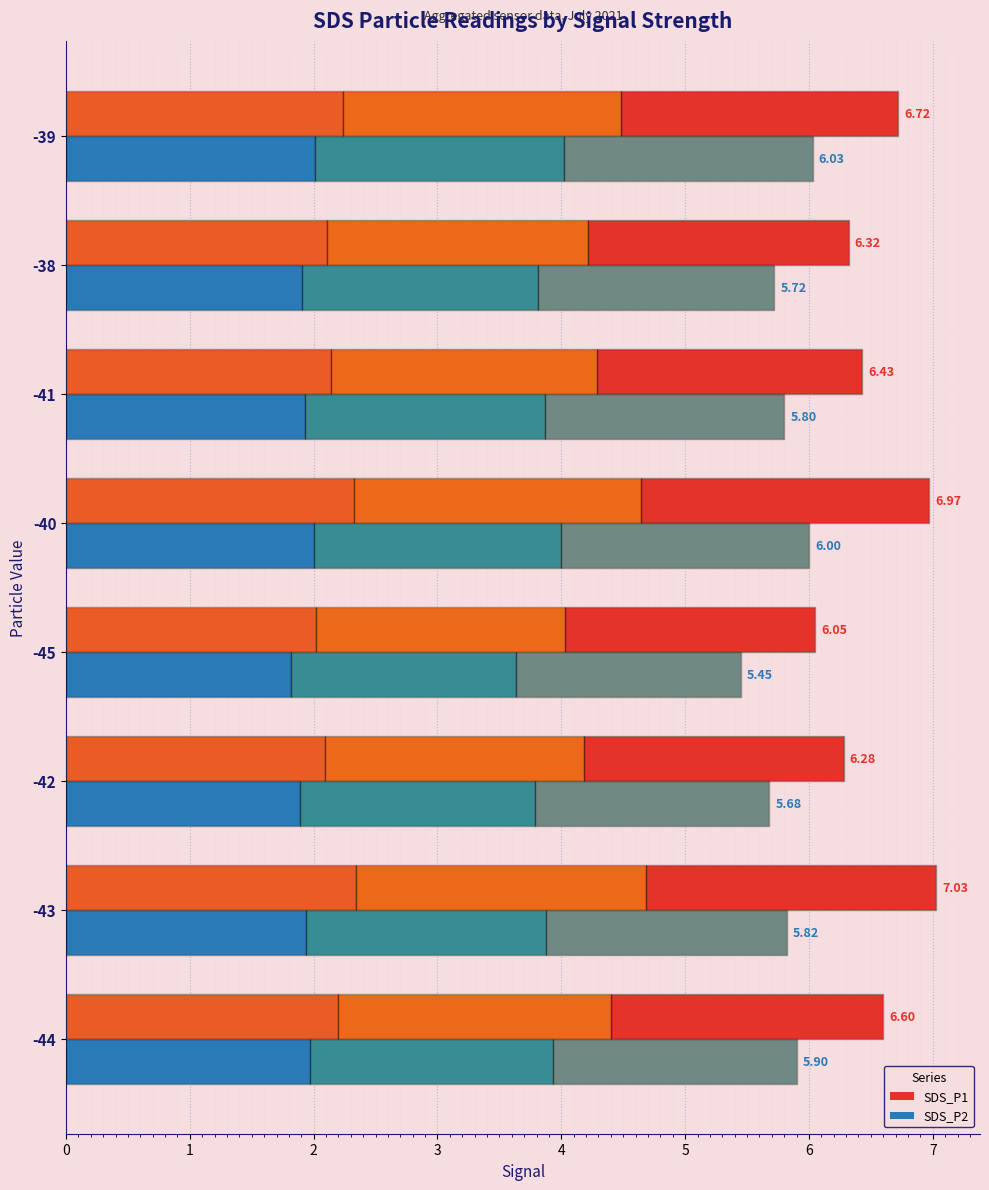

At how many categories does at least one series exceed 5?

8